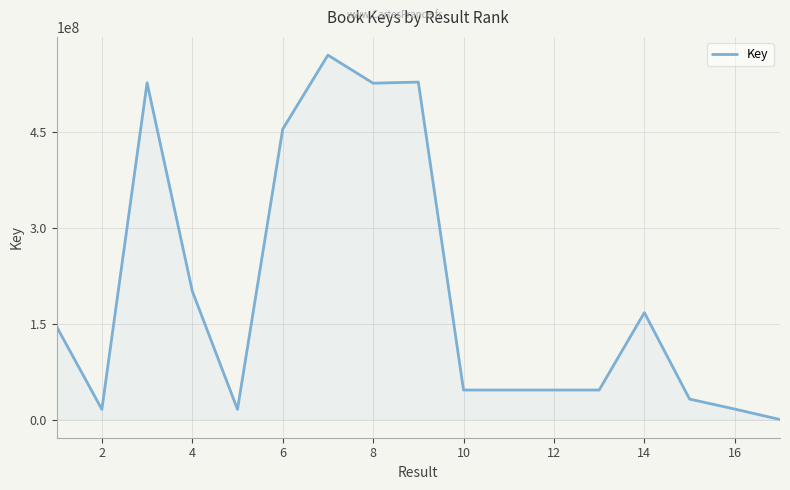

What is the difference between the maximum and minimum values?

569748322